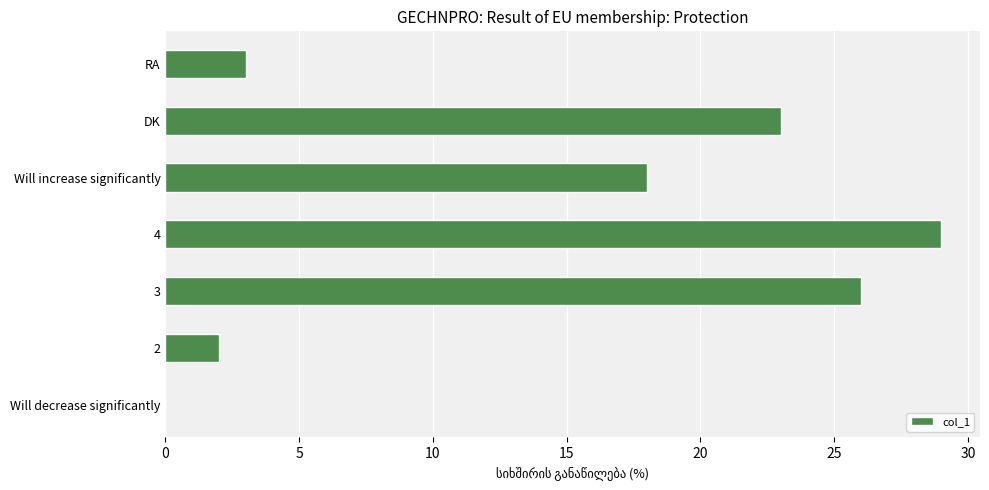

The chart shows a value of 3 at RA. True or false?

True